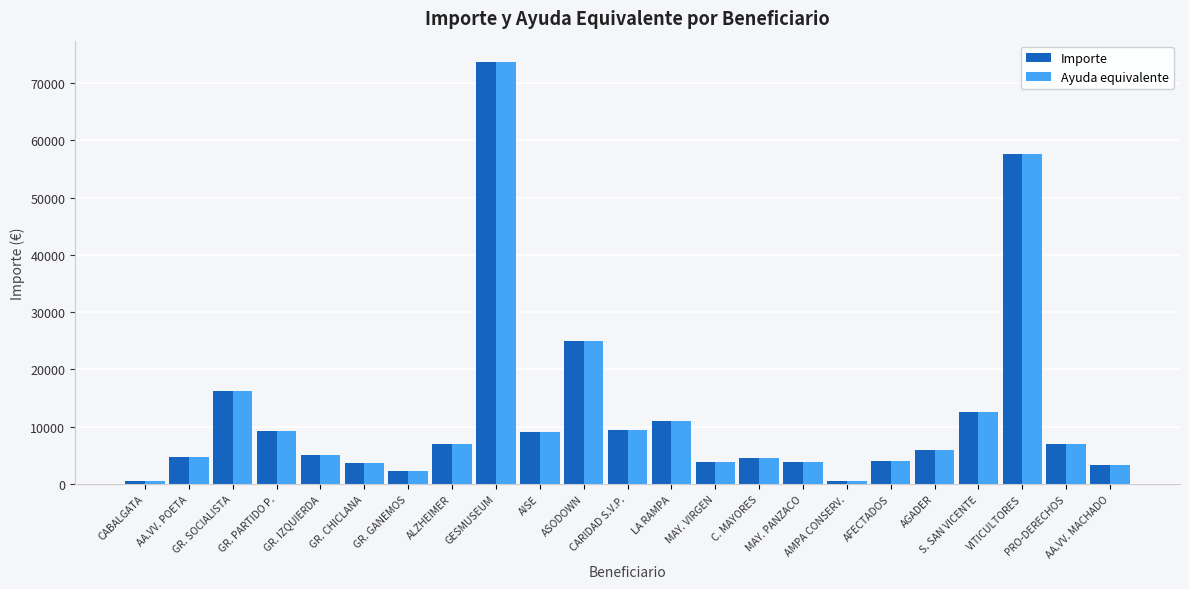

How many groups of bars are there?

23